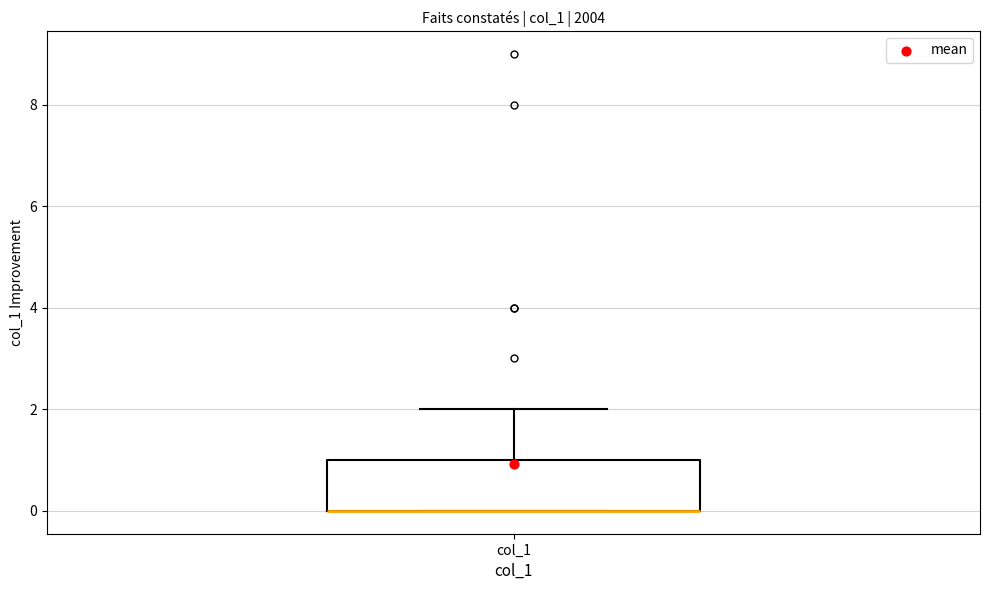

Transcribe this box plot: give where the median line is, the range the box spans, and where the two whiskers end, as read against the y-axis. The values are not printed on the chart, so give them approximately, as read against the axis.

median 0 (drawn on the box's lower edge), box 0 to 1, whiskers 0 to 2